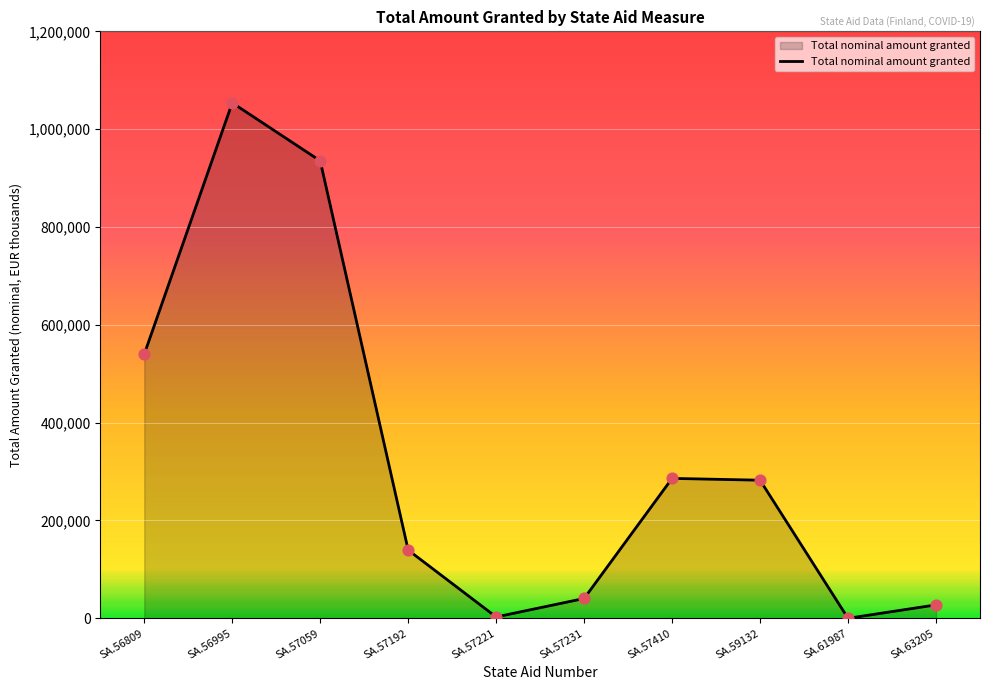

What is the change in value from SA.57410 to SA.59132?

-3712